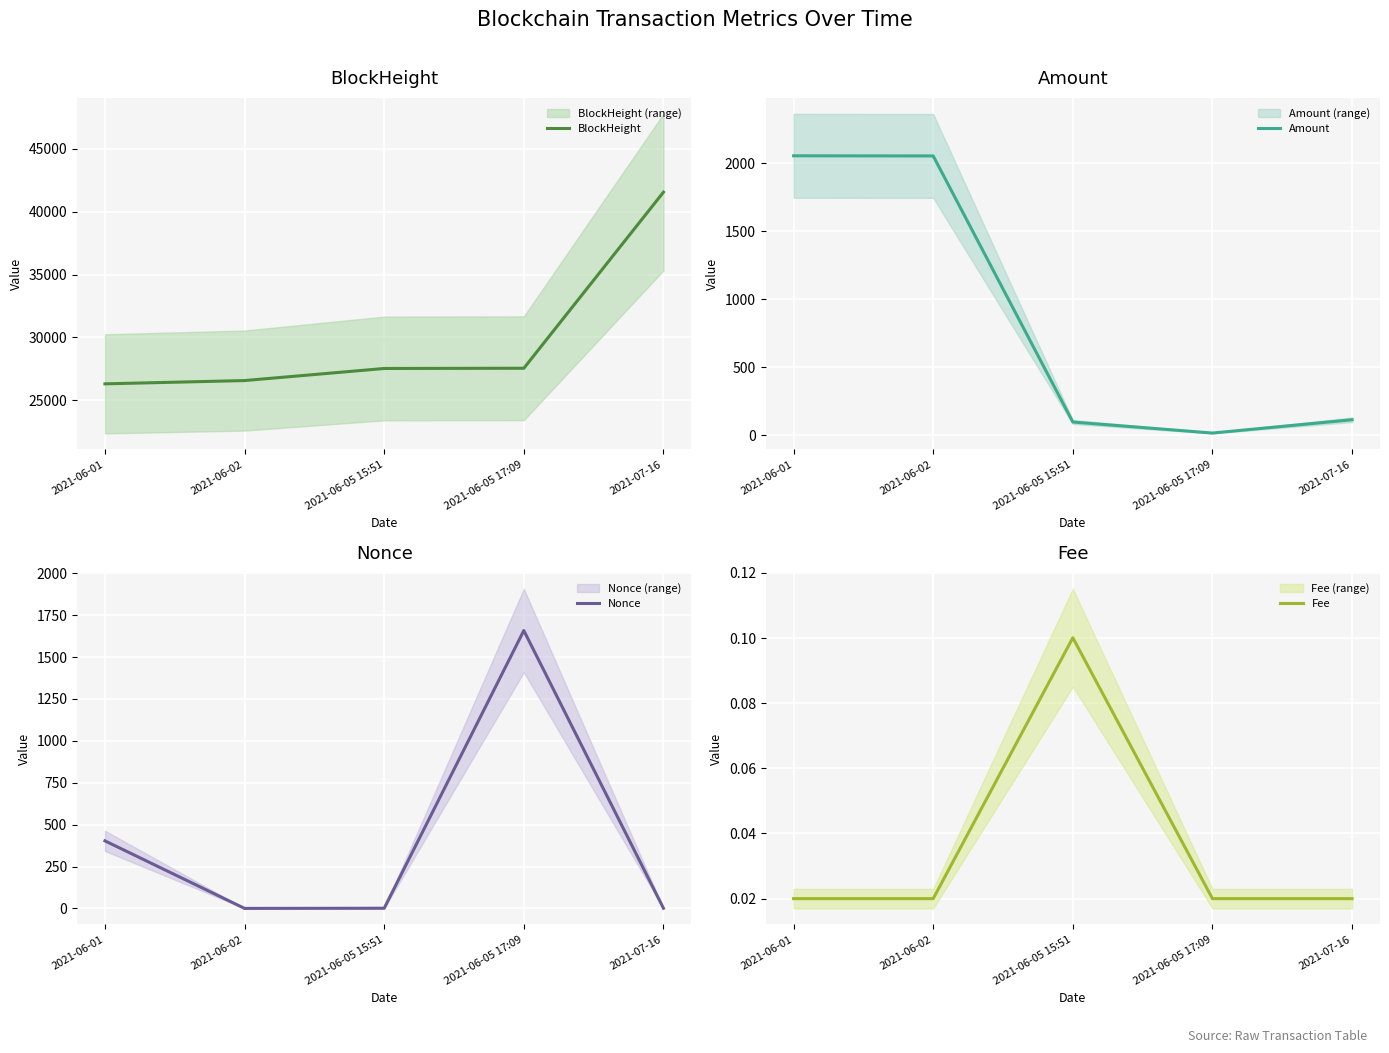

What position from the right is 2021-06-05 15:51?

3